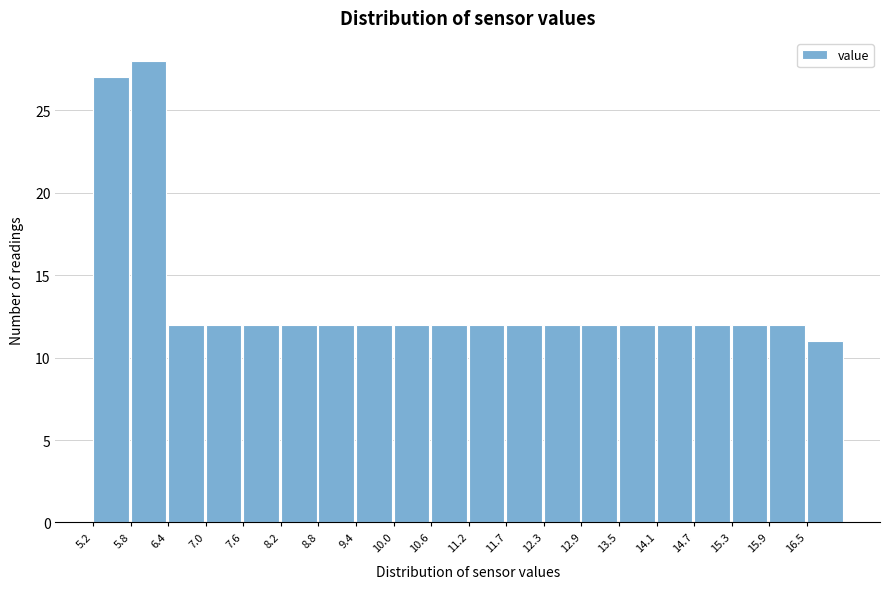

Reading left to right, list every bar in this chart as the range it spans on the x-axis followed by its height. Neither the bar edges nor the heights are printed on the chart, so give them approximately, as read against the axes.

5.2 to 5.8: 27
5.8 to 6.4: 28
6.4 to 7.0: 12
7.0 to 7.6: 12
7.6 to 8.2: 12
8.2 to 8.8: 12
8.8 to 9.4: 12
9.4 to 10.0: 12
10.0 to 10.6: 12
10.6 to 11.2: 12
11.2 to 11.7: 12
11.7 to 12.3: 12
12.3 to 12.9: 12
12.9 to 13.5: 12
13.5 to 14.1: 12
14.1 to 14.7: 12
14.7 to 15.3: 12
15.3 to 15.9: 12
15.9 to 16.5: 12
16.5 to 17.1: 11